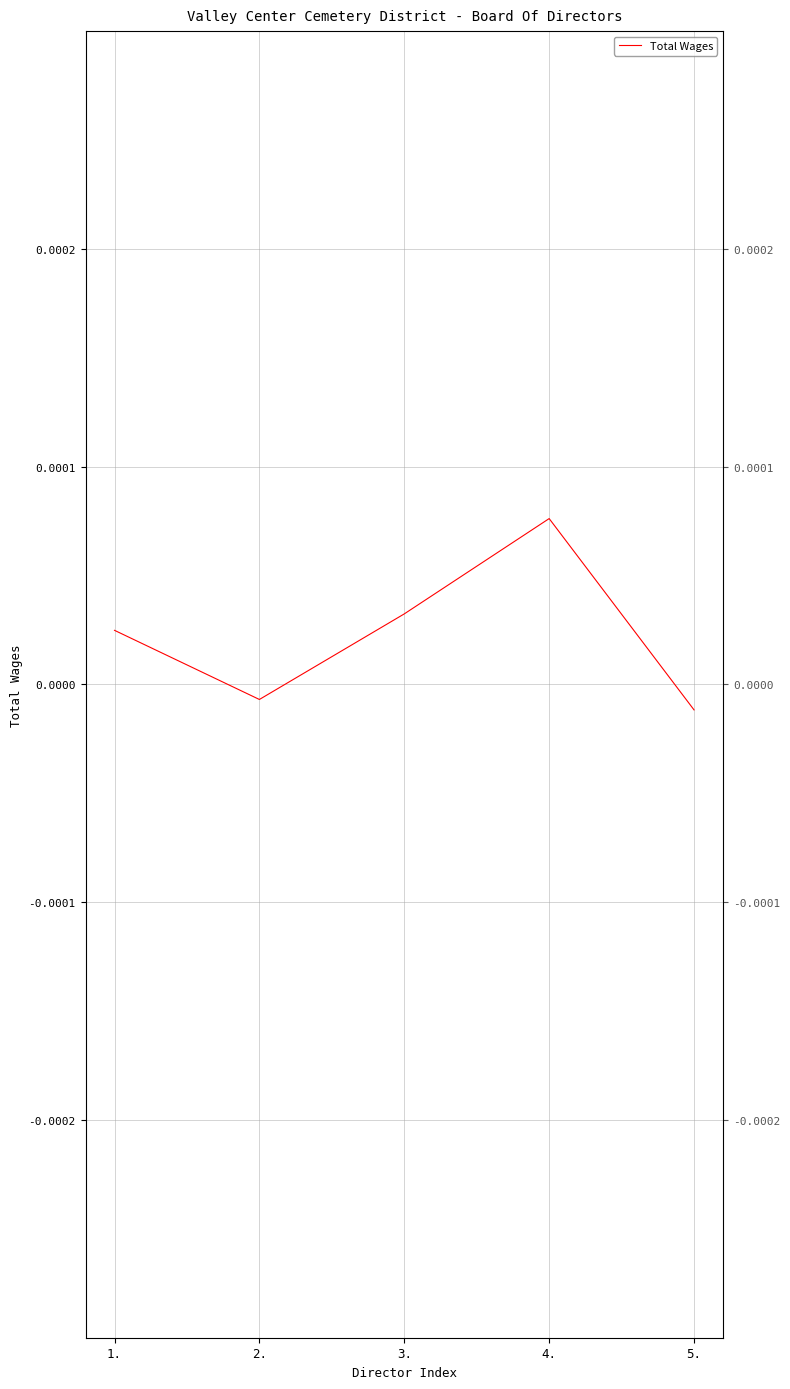

What is the label of the 5th point from the left?

5.